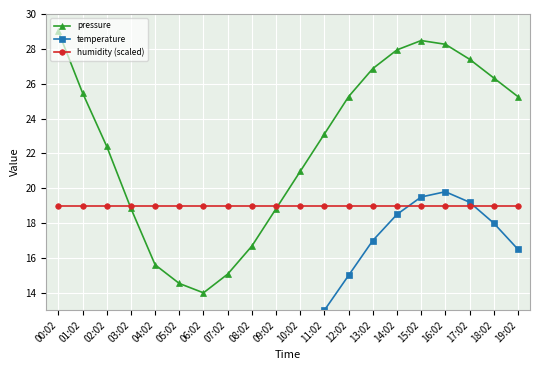

What position from the left is 19:02?

20